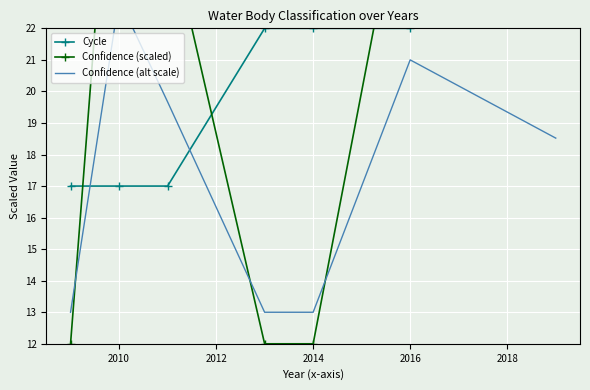

What is the minimum value for Cycle?

17.0